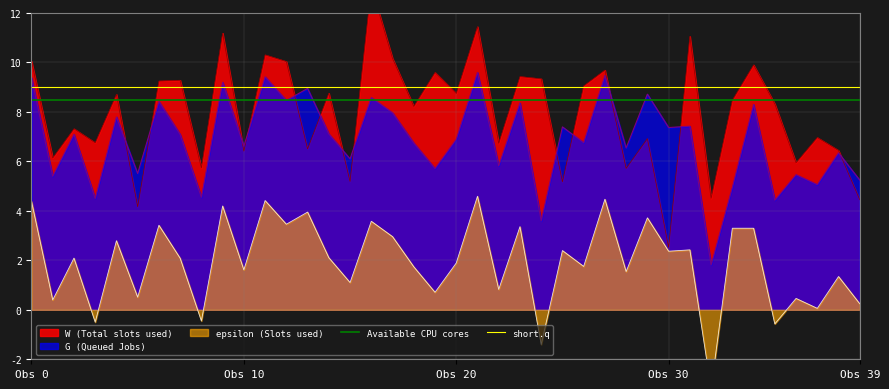

True or false: Available CPU cores has a value of 2.0 at Obs 0.

False